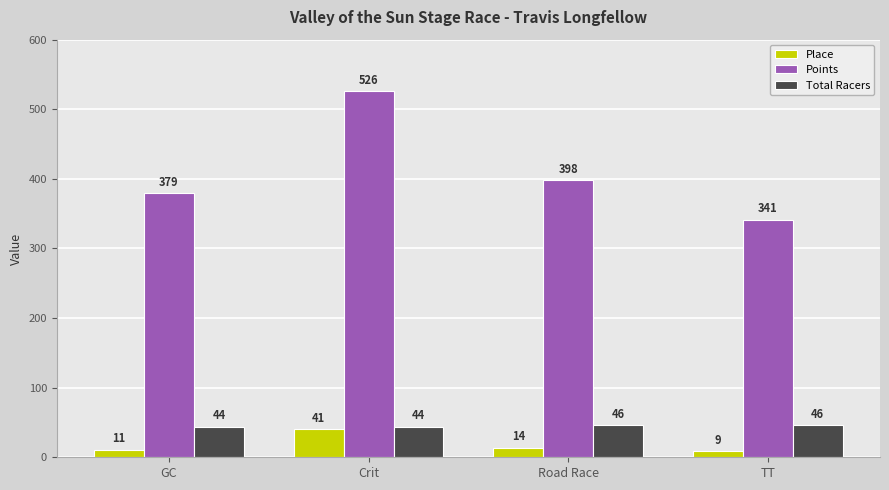

At which category does the chart reach its minimum across all series?

TT